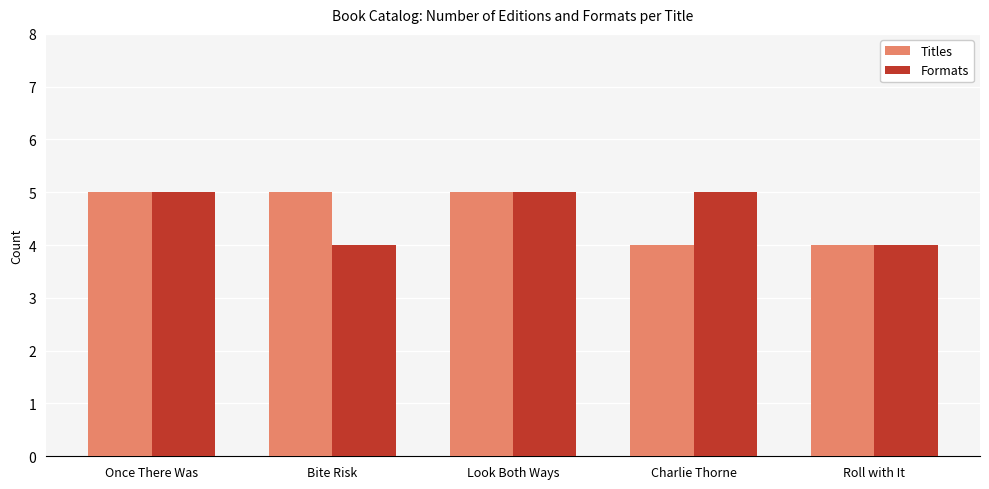

Reading right to left, list all the values displayed in this chart.

Titles: Roll with It=4	Charlie Thorne=4	Look Both Ways=5	Bite Risk=5	Once There Was=5
Formats: Roll with It=4	Charlie Thorne=5	Look Both Ways=5	Bite Risk=4	Once There Was=5